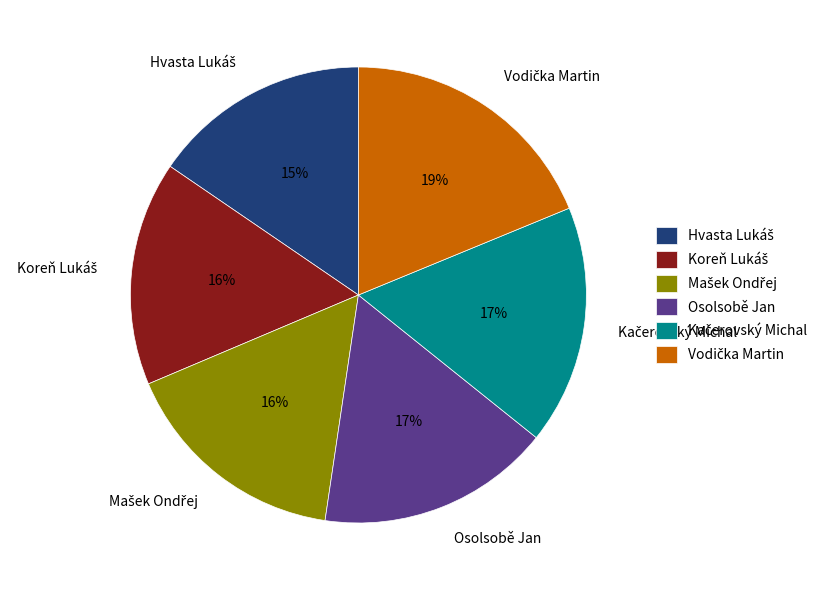

Is there a majority slice in this chart?

No